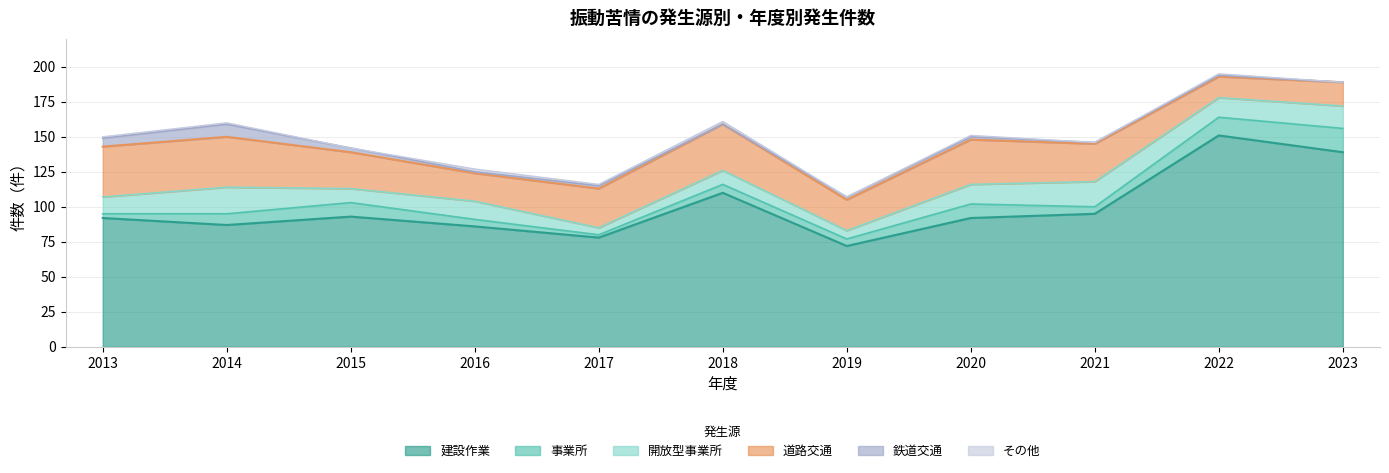

At which label does 建設作業 reach its peak?

2022